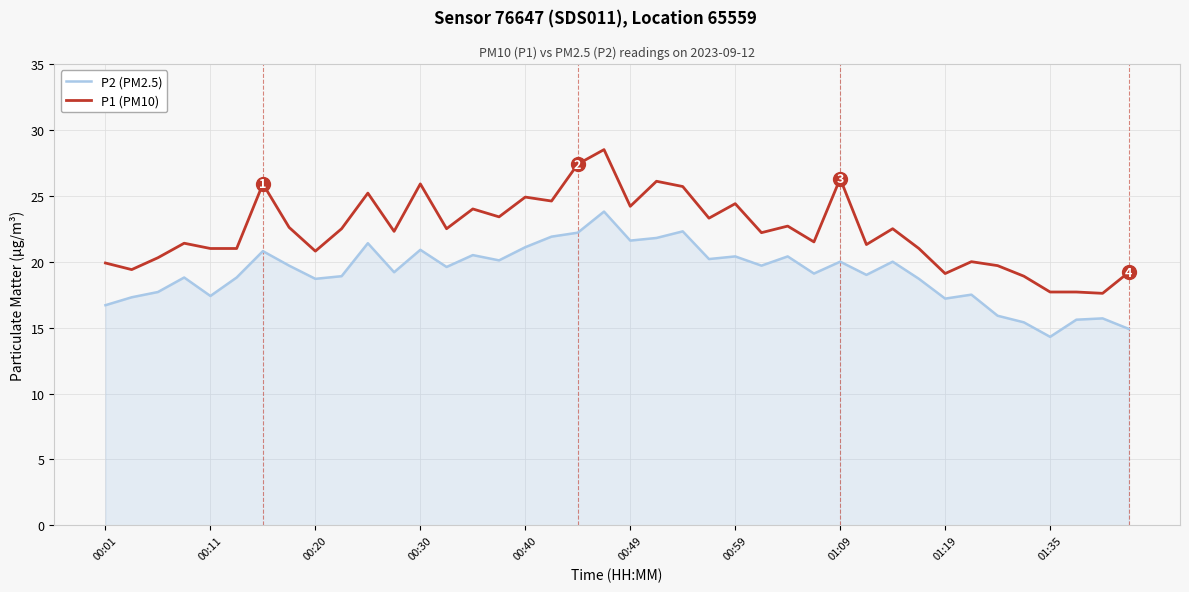

What is the difference between the maximum and minimum values in the P2 (PM2.5) series?

9.5